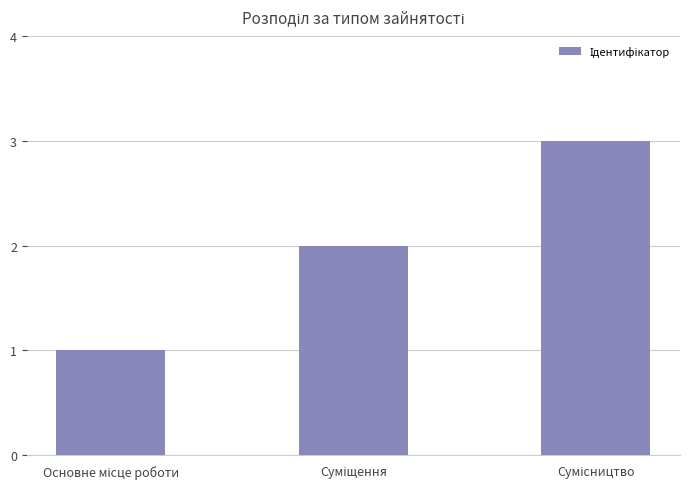

What is the greatest value displayed?

3